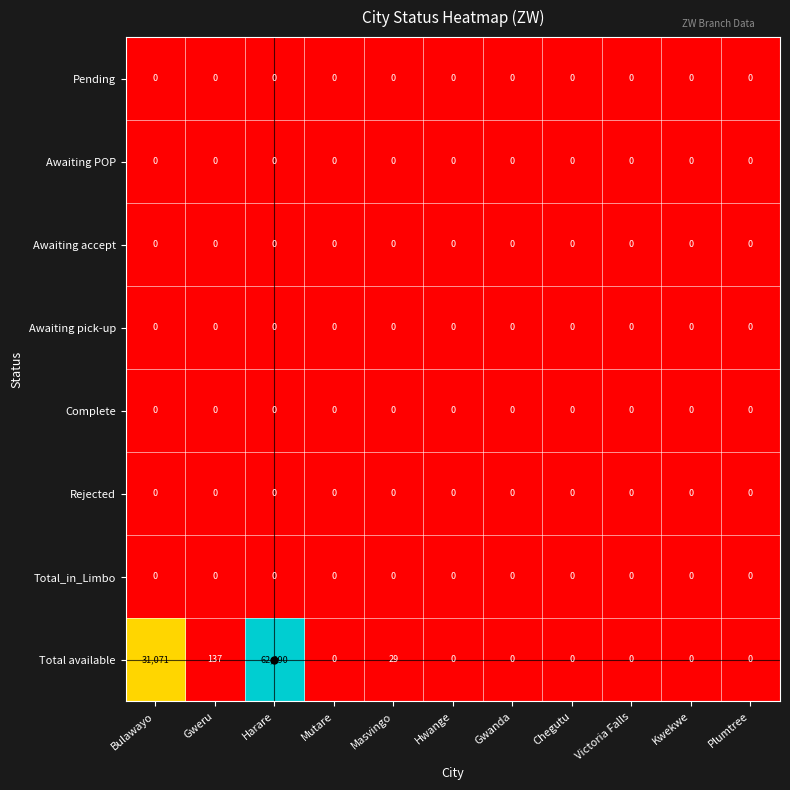

The Awaiting pick-up series shows 0 at Kwekwe. True or false?

True